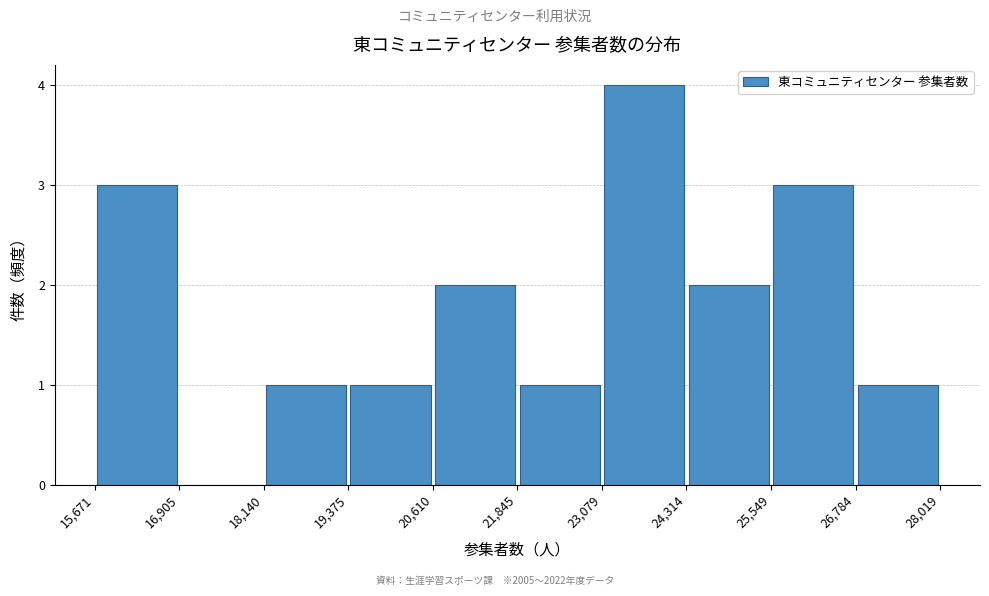

Reading left to right, transcribe this chart: for each bar, give the range it covers on the x-axis and its height. The values are not printed on the chart, so give them approximately, as read against the axis.

15,671 to 16,905: 3
16,905 to 18,140: 0
18,140 to 19,375: 1
19,375 to 20,610: 1
20,610 to 21,845: 2
21,845 to 23,079: 1
23,079 to 24,314: 4
24,314 to 25,549: 2
25,549 to 26,784: 3
26,784 to 28,019: 1